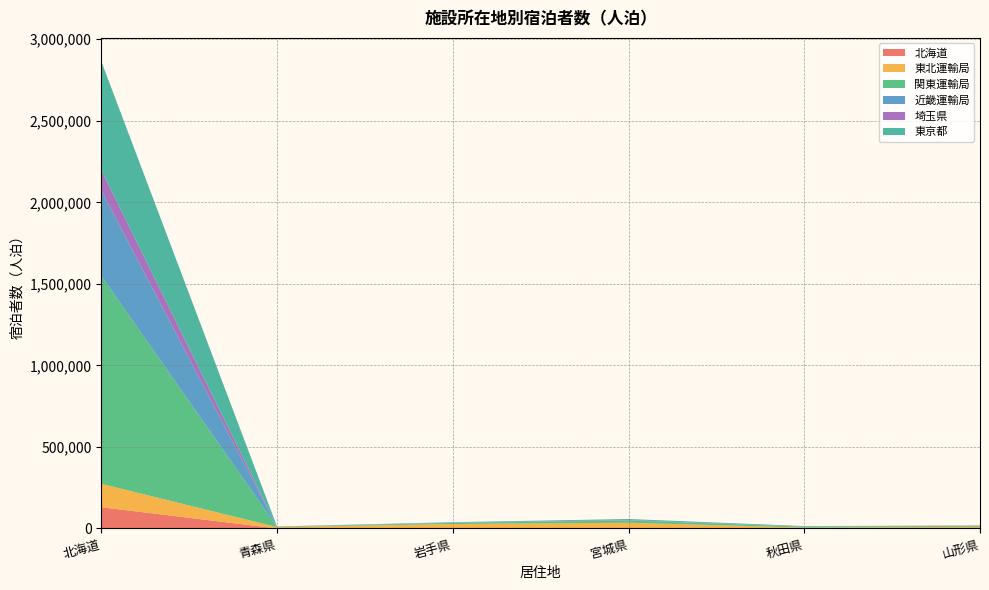

Reading left to right, transcribe all the data shown in this chart.

北海道: 北海道=130240	青森県=224	岩手県=416	宮城県=1031	秋田県=195	山形県=328
東北運輸局: 北海道=143670	青森県=7959	岩手県=27038	宮城県=34143	秋田県=5363	山形県=9964
関東運輸局: 北海道=1275166	青森県=2130	岩手県=6182	宮城県=13418	秋田県=4715	山形県=4823
近畿運輸局: 北海道=523874	青森県=492	岩手県=1085	宮城県=1367	秋田県=398	山形県=547
埼玉県: 北海道=125294	青森県=259	岩手県=613	宮城県=1672	秋田県=230	山形県=787
東京都: 北海道=666784	青森県=1165	岩手県=3121	宮城県=6361	秋田県=3617	山形県=2037